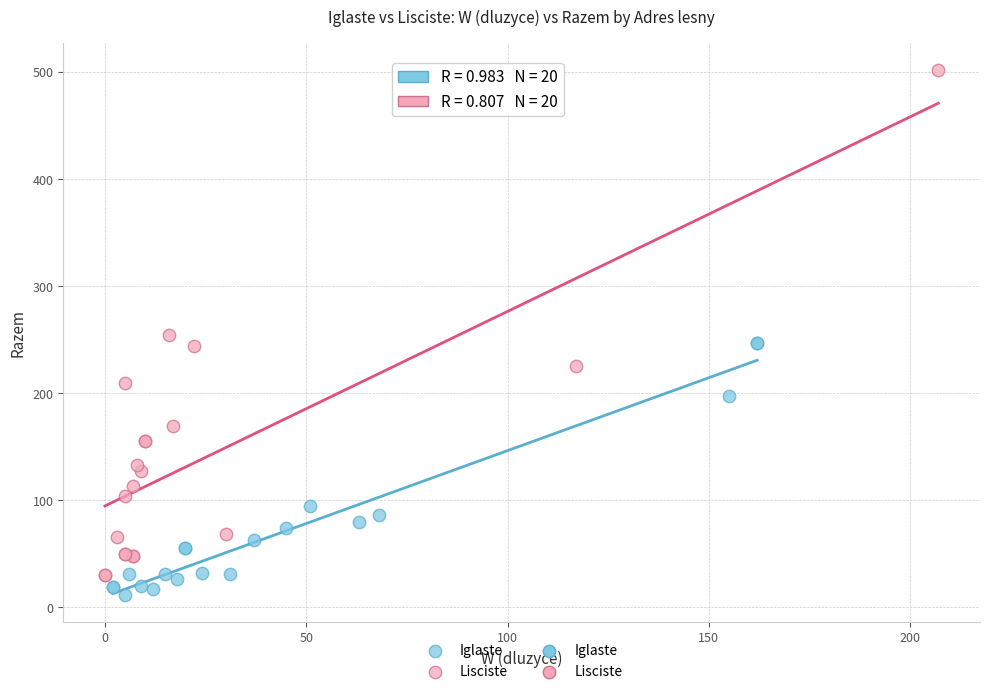

Which series contains the highest Y value?

Lisciste